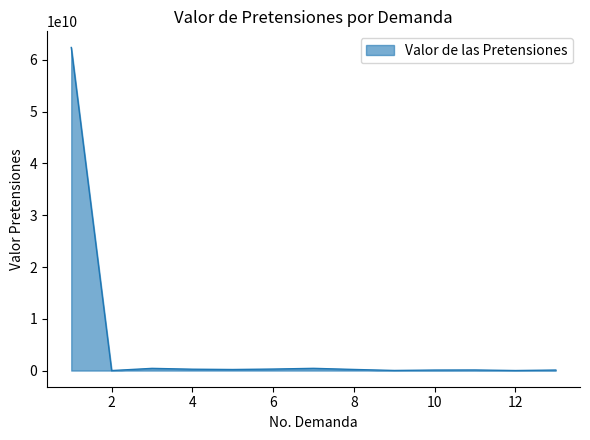

What is the difference between the second highest and minimum values?

430550015